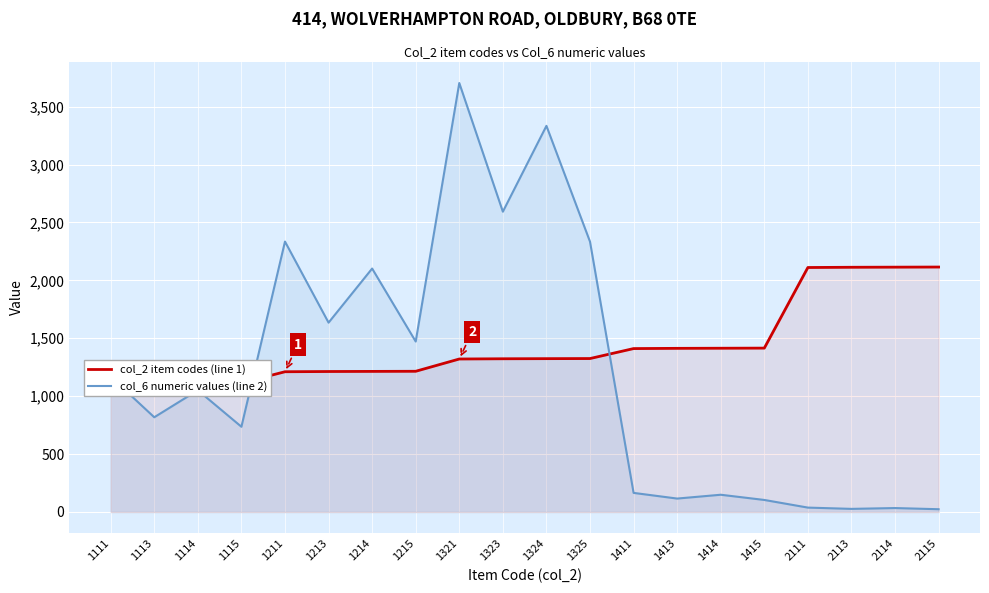

Which series has the largest total across all categories?

col_2 item codes (line 1)